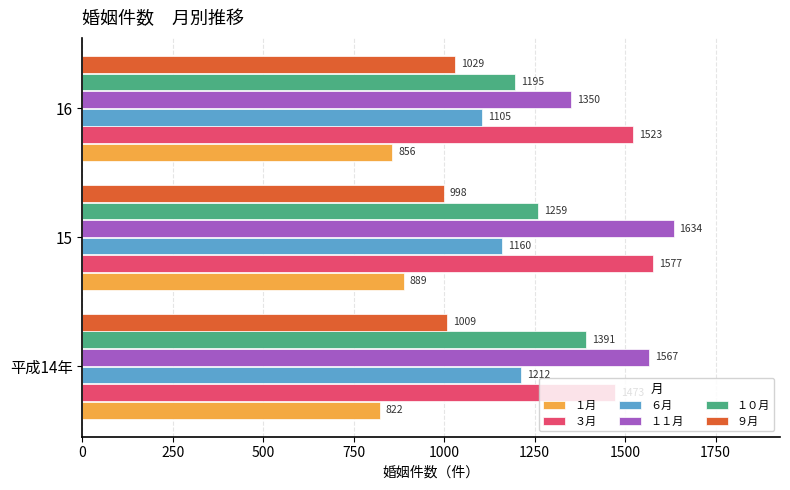

The １月 series shows 889 at 15. True or false?

True